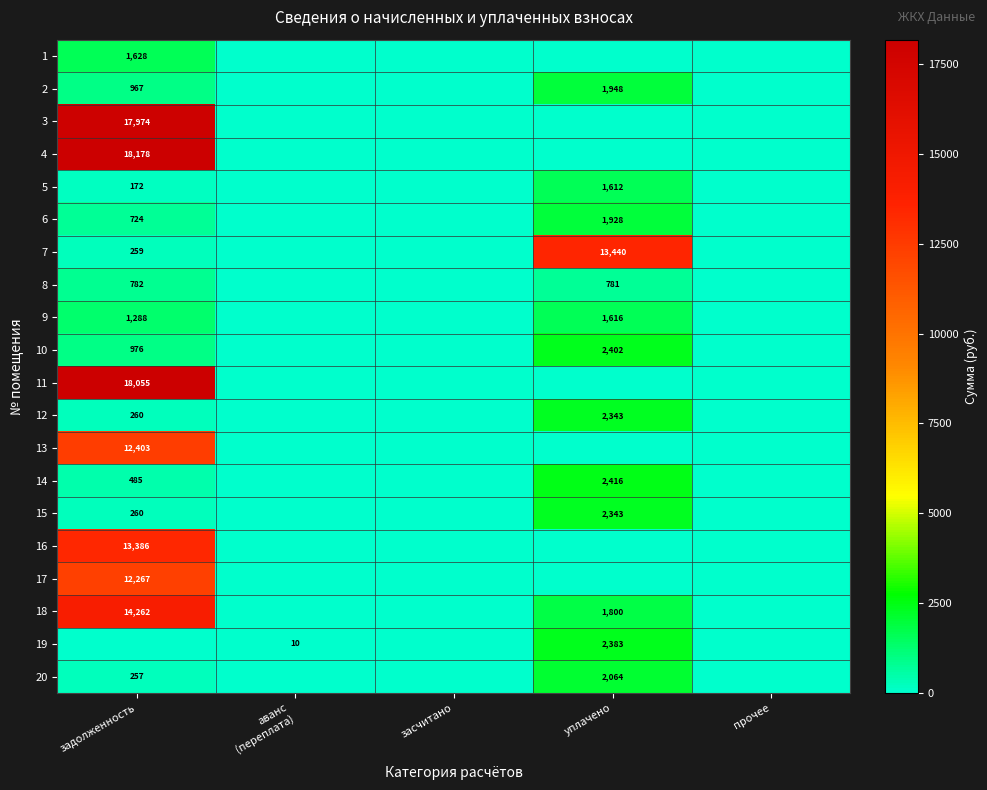

Is it true that 20 equals 868 at уплачено?

False